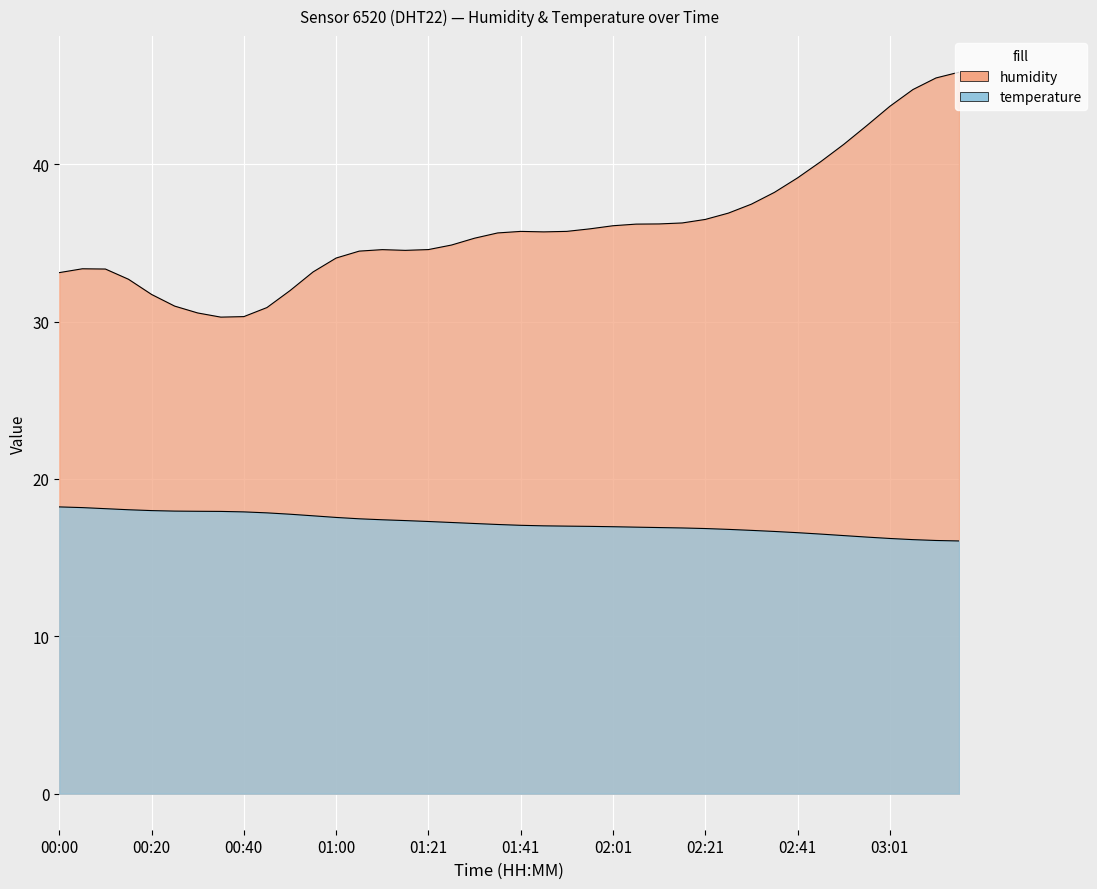

Which series has the widest spread of values?

humidity